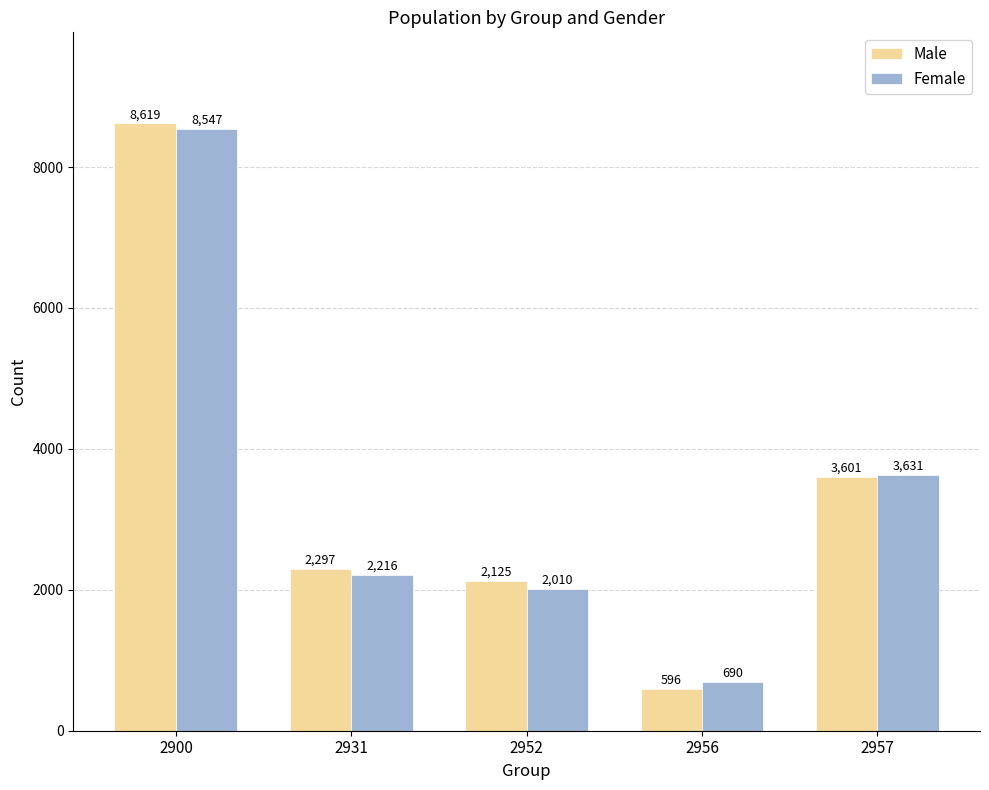

Which category has the highest value across all series?

2900